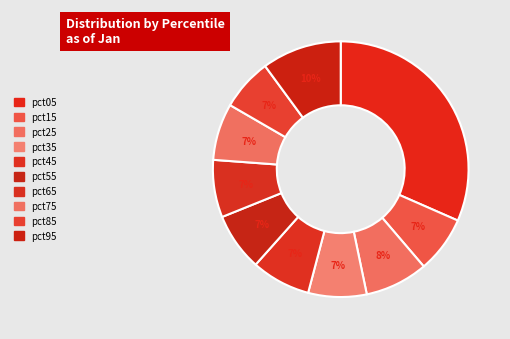

How many slices are in this pie chart?

10